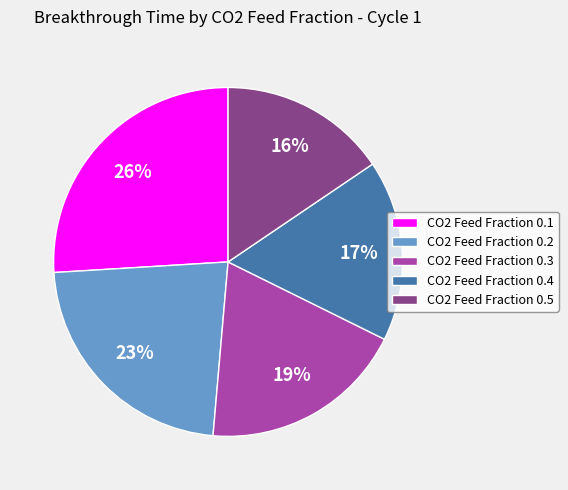

Does any single category account for the majority?

No